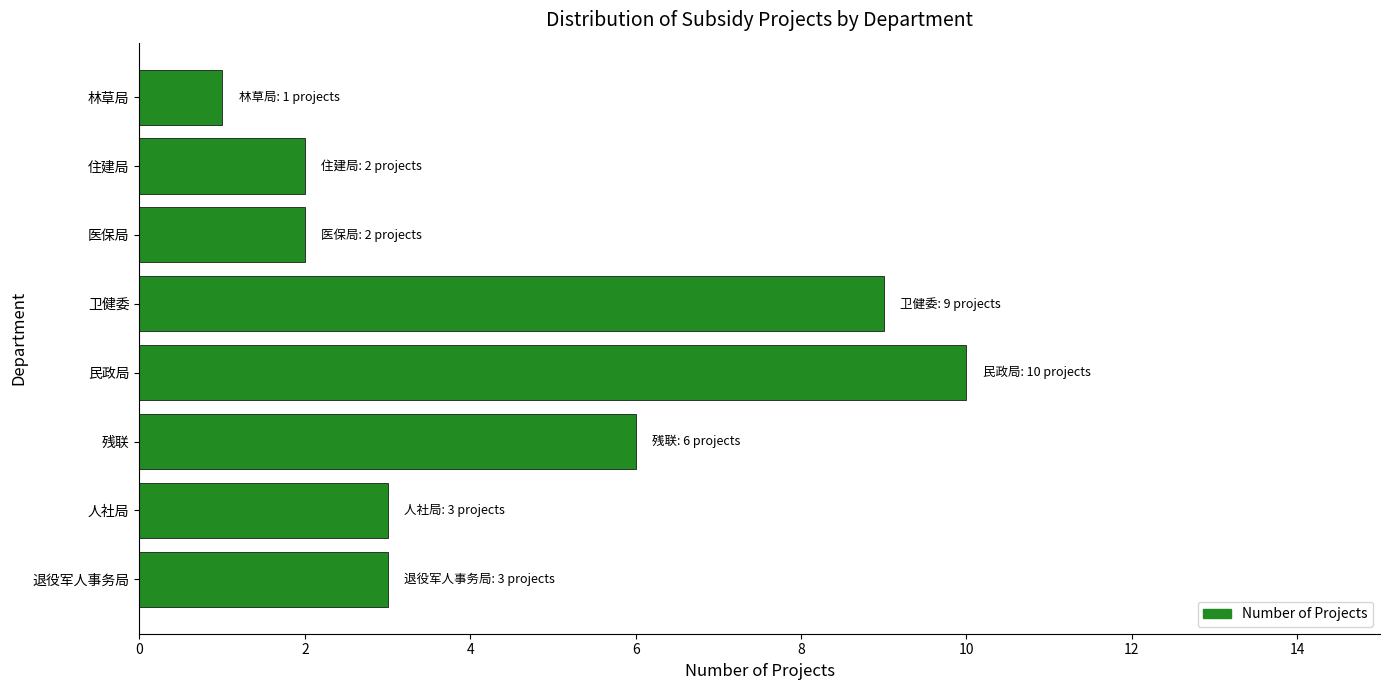

What is the sum of all values?

36